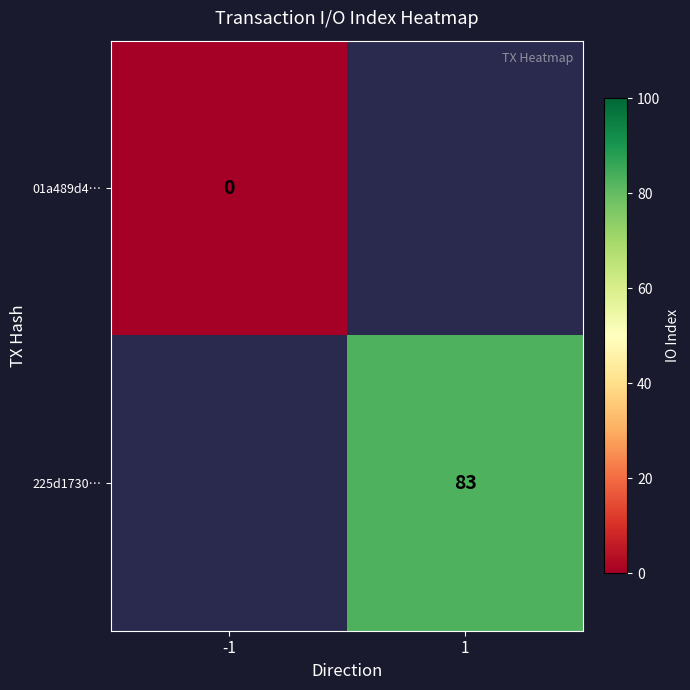

Is it true that 225d1730… equals 56 at 1?

False